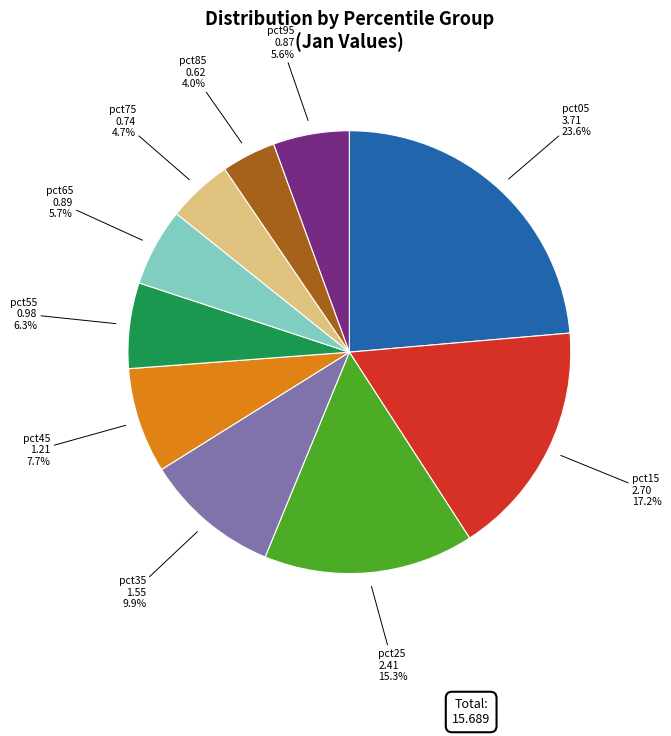

Is there a majority slice in this chart?

No